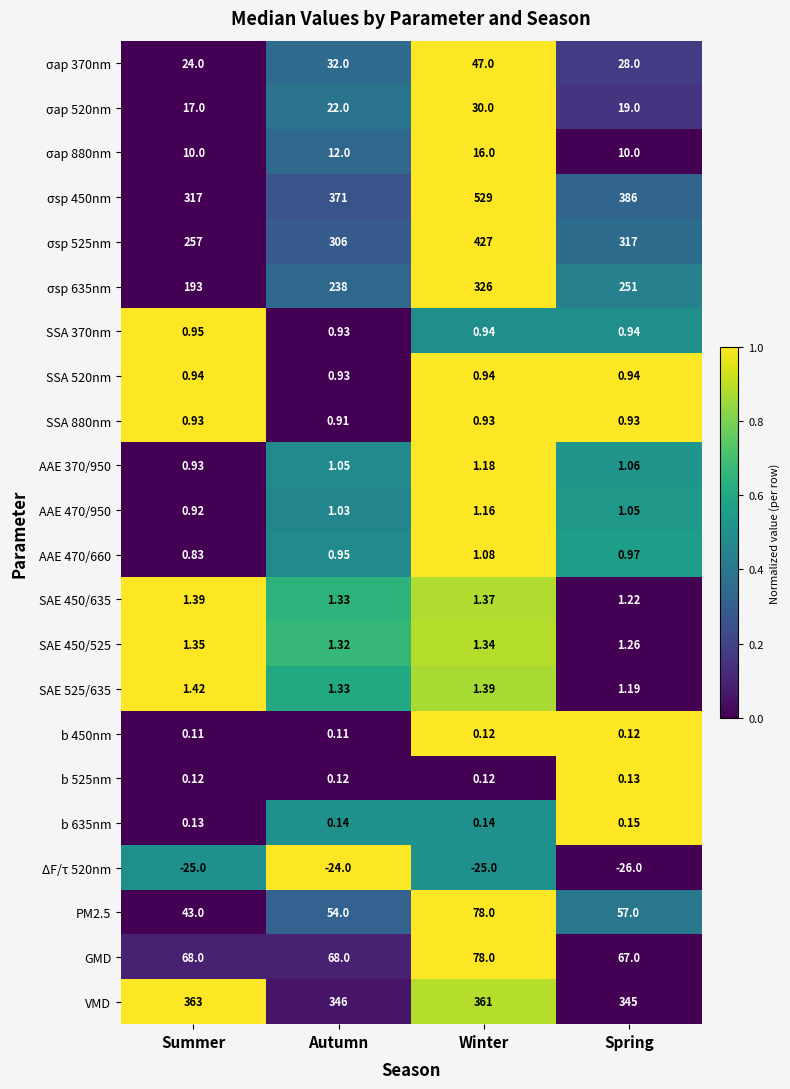

At which label is SSA 370nm closest to 0?

Autumn